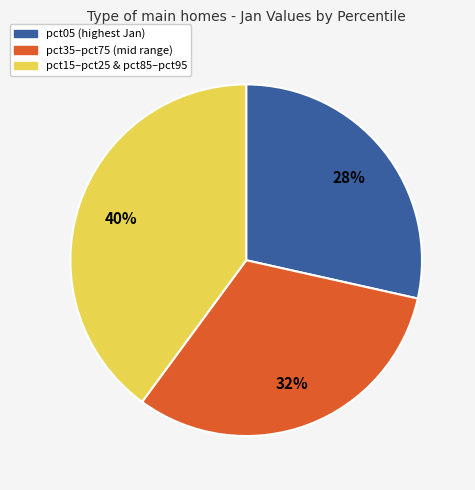

Count the number of slices in the pie.

3